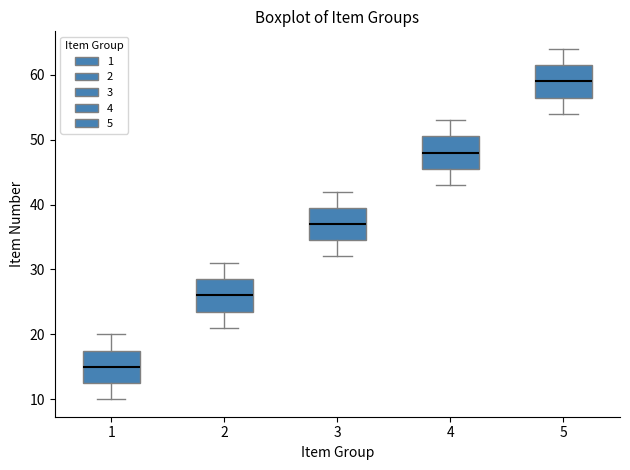

Reading left to right, transcribe this box plot: for each box, give where its median line is, the range the box spans, and where its two whiskers end, as read against the y-axis. The values are not printed on the chart, so give them approximately, as read against the axis.

1: median 15, box 13 to 18, whiskers 10 to 20
2: median 26, box 24 to 29, whiskers 21 to 31
3: median 37, box 35 to 40, whiskers 32 to 42
4: median 48, box 46 to 51, whiskers 43 to 53
5: median 59, box 57 to 62, whiskers 54 to 64